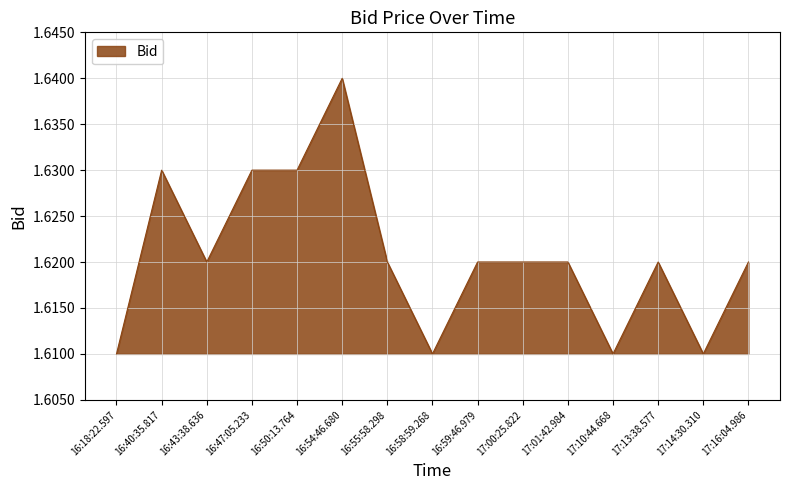

True or false: there are more than 0 points higher than both neighbors.

True